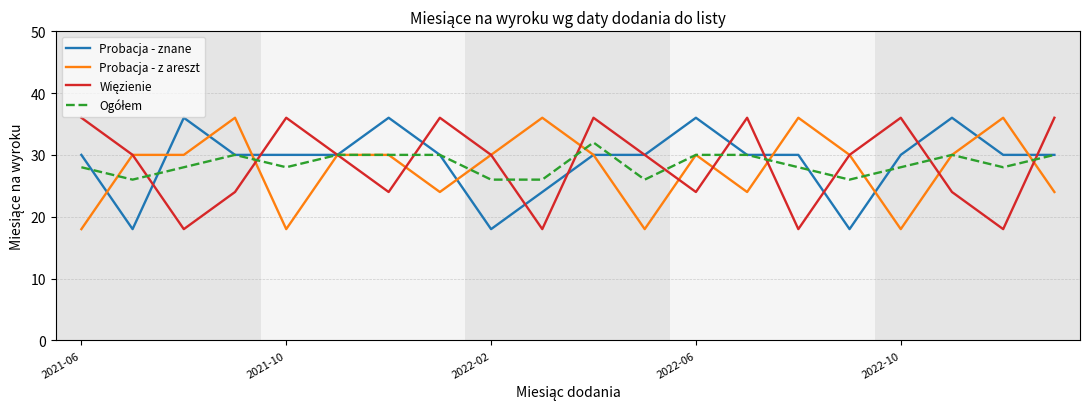

What is the highest value of the Probacja - z areszt series?

36